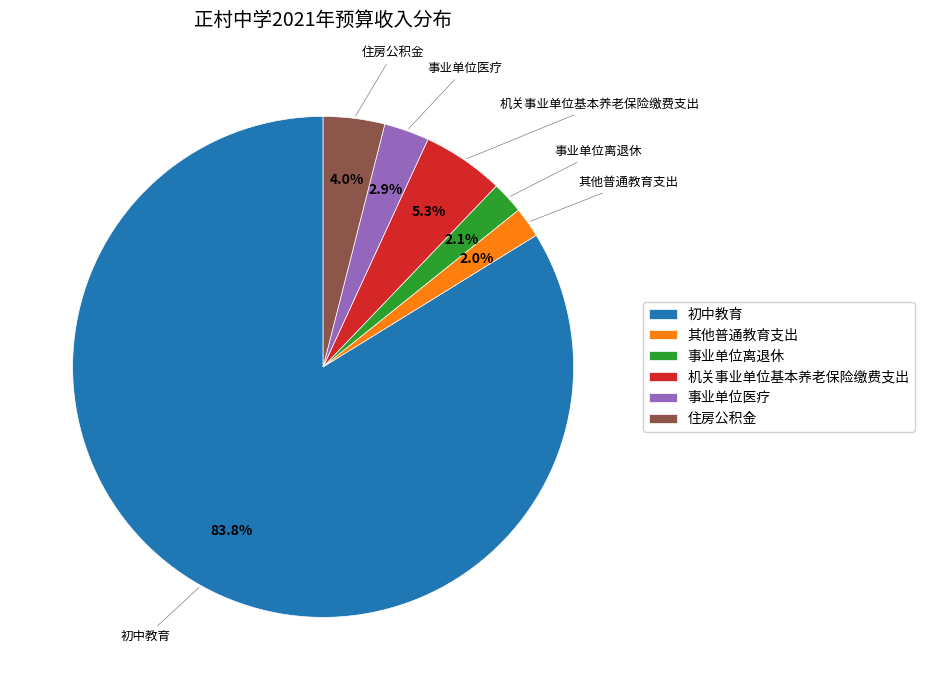

Combined, do 机关事业单位基本养老保险缴费支出 and 事业单位医疗 account for over 50%?

No